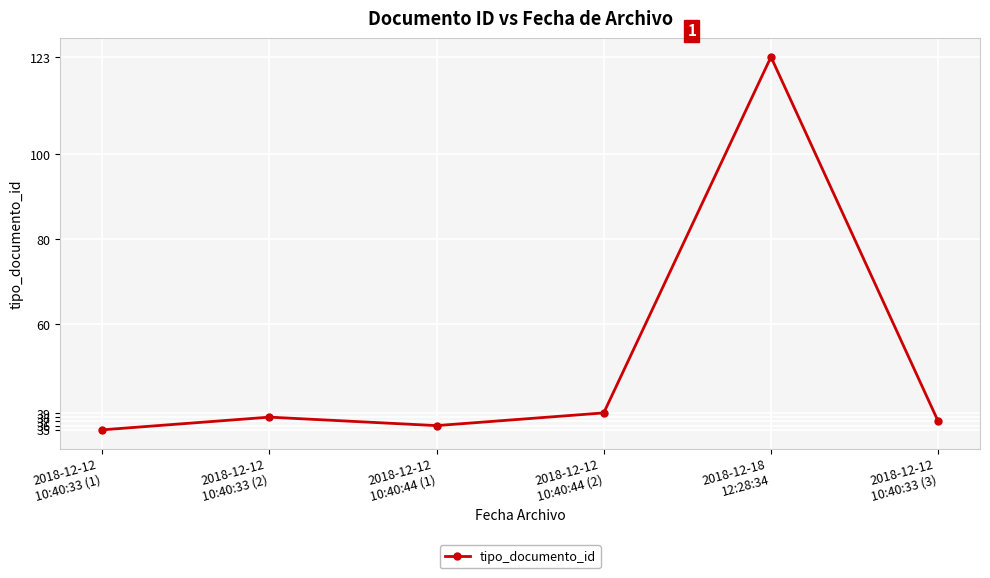

Reading left to right, list all the values displayed in this chart.

35	38	36	39	123	37